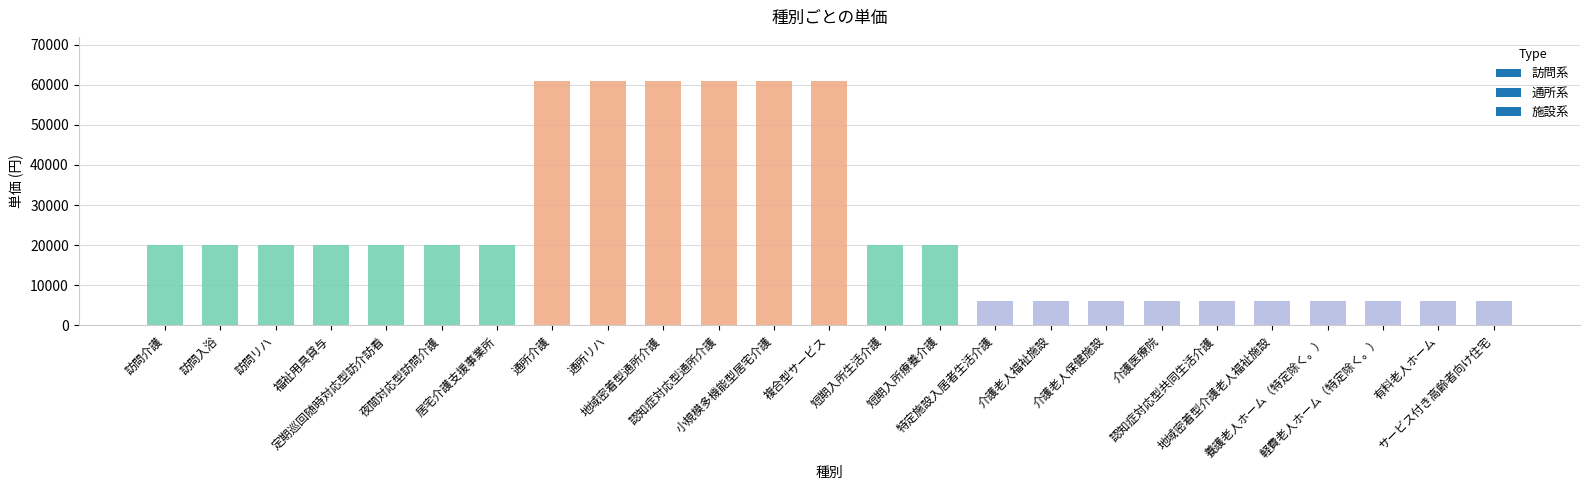

What is the maximum value shown in the chart?

61000